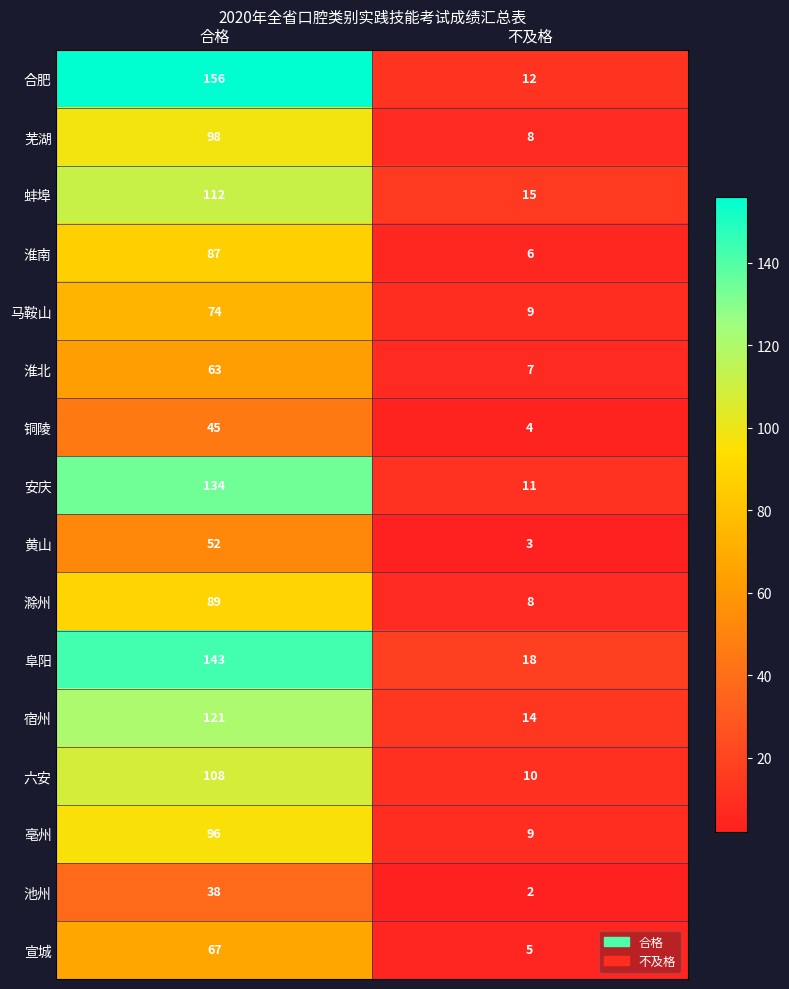

At how many categories does at least one series exceed 19?

1